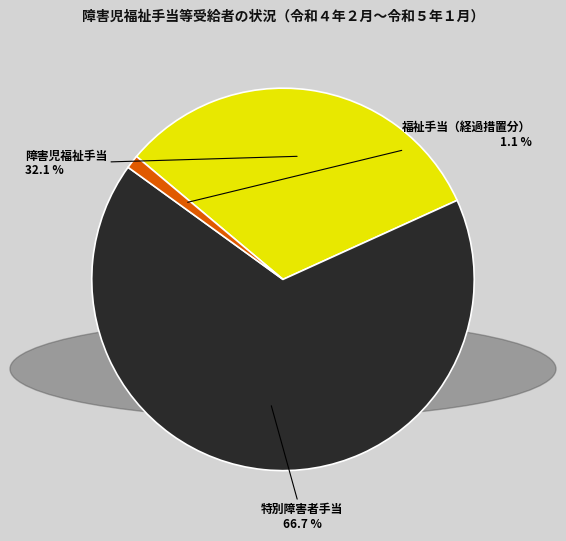

Rank the categories by value from highest to lowest.

特別障害者手当, 障害児福祉手当, 福祉手当（経過措置分）